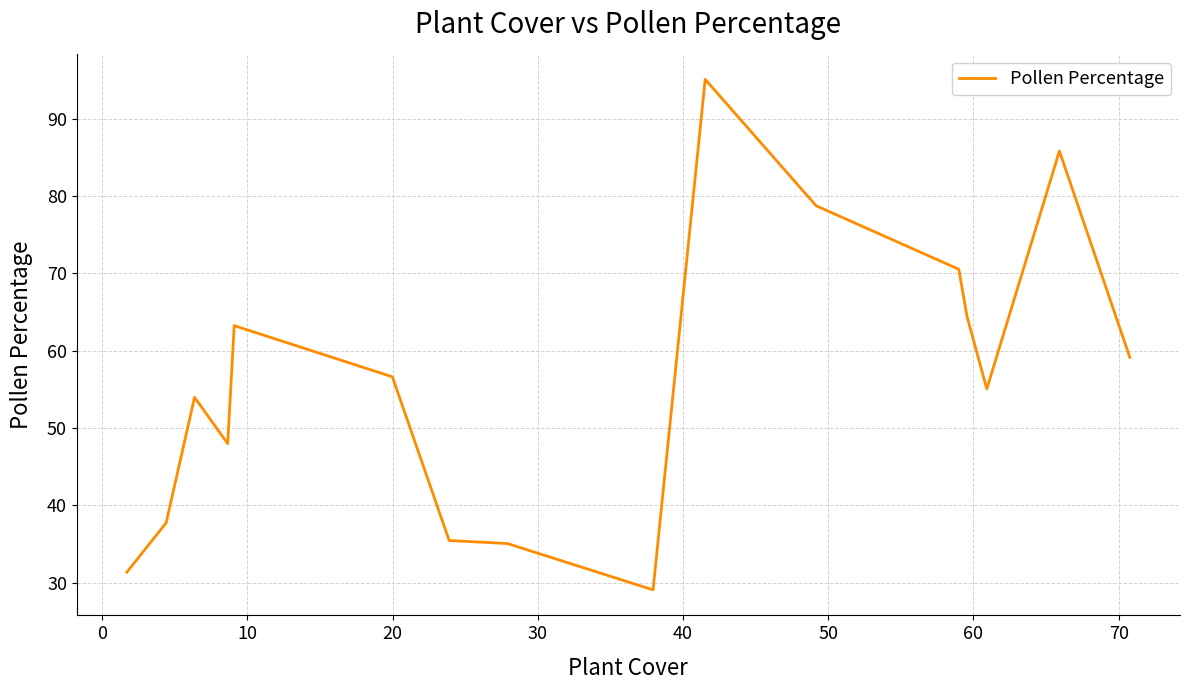

What is the greatest value displayed?

95.1